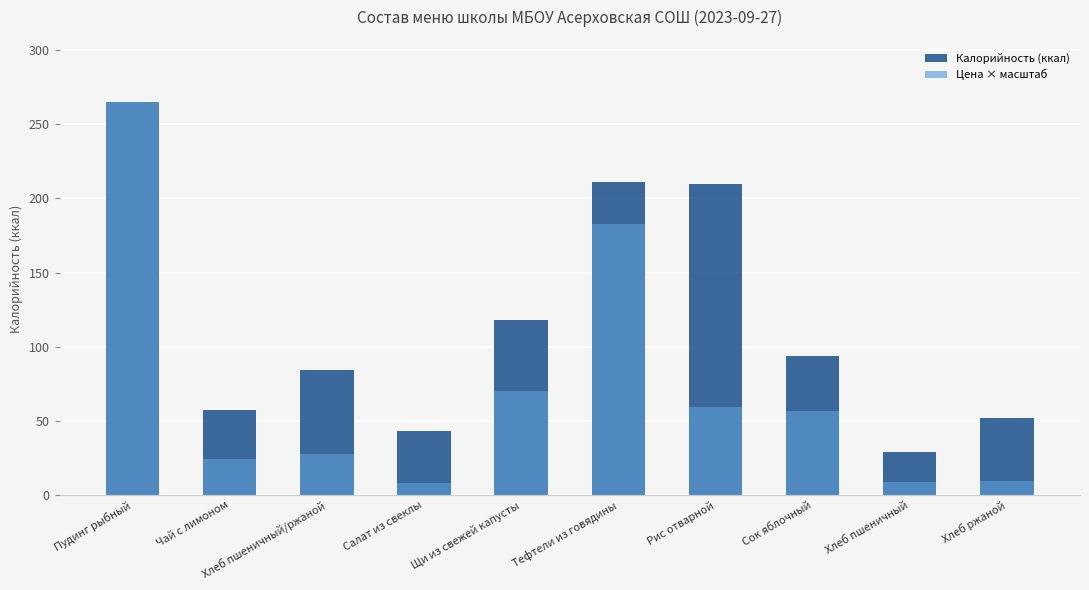

What is the highest value of the Цена × масштаб series?

265.0